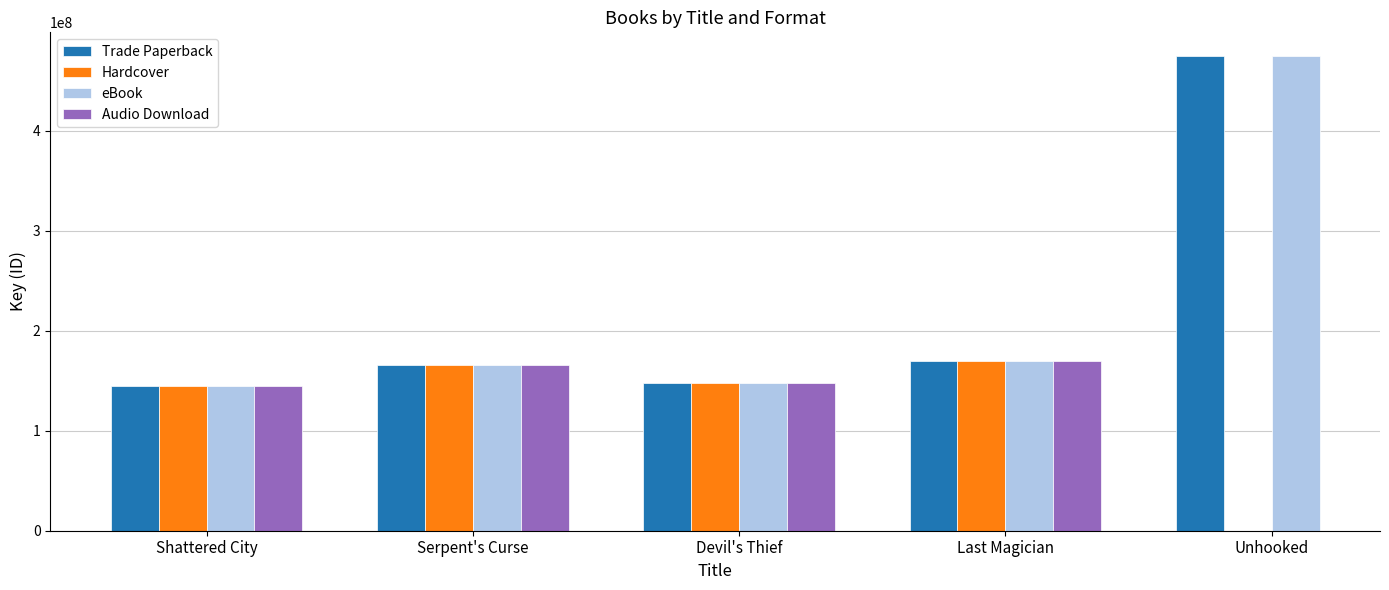

The value of eBook at Shattered City is 144828474.0. True or false?

True